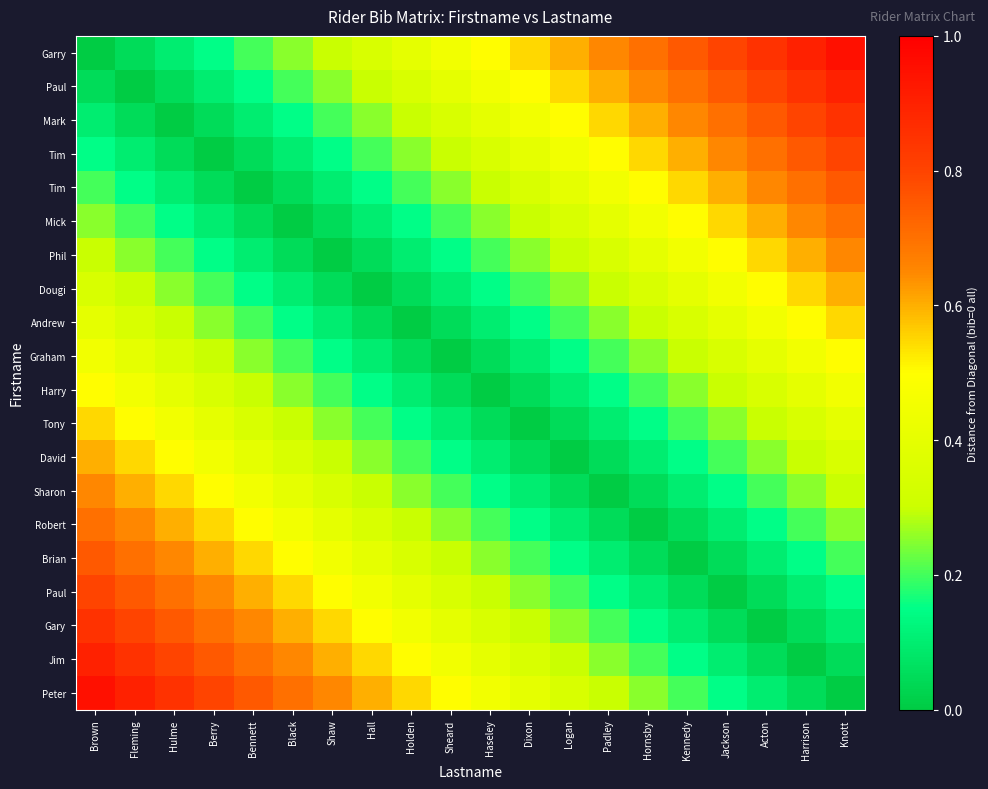

What is the difference between the highest and lowest values at Knott?

0.9